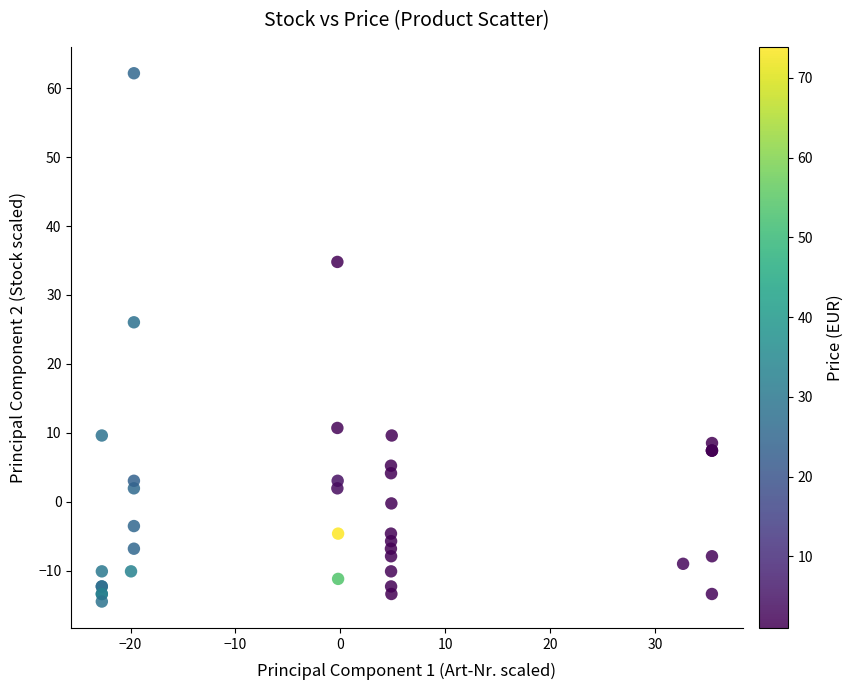

What Y value in the scatter plot is closest to 23?

26.0